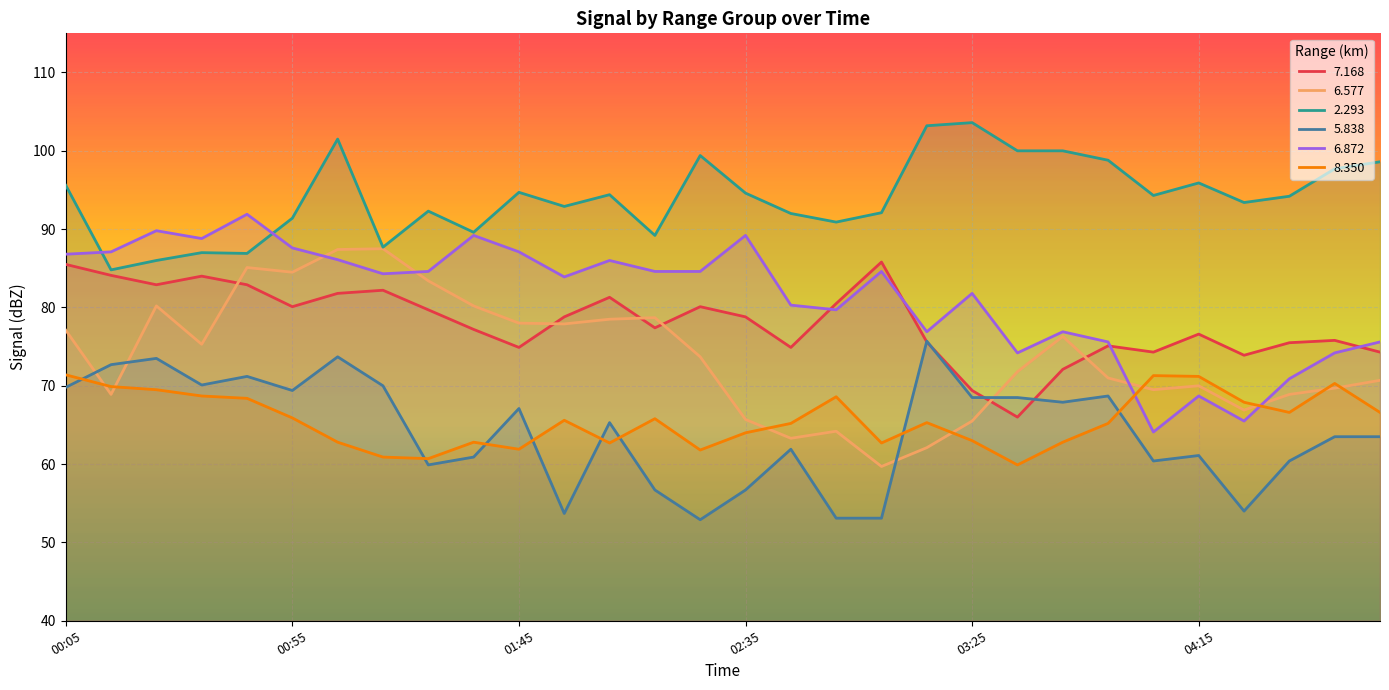

How many lines are shown in the chart?

6